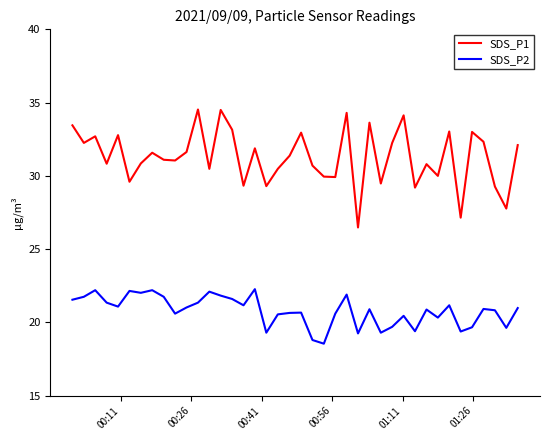

What is the lowest value of the SDS_P2 series?

18.6